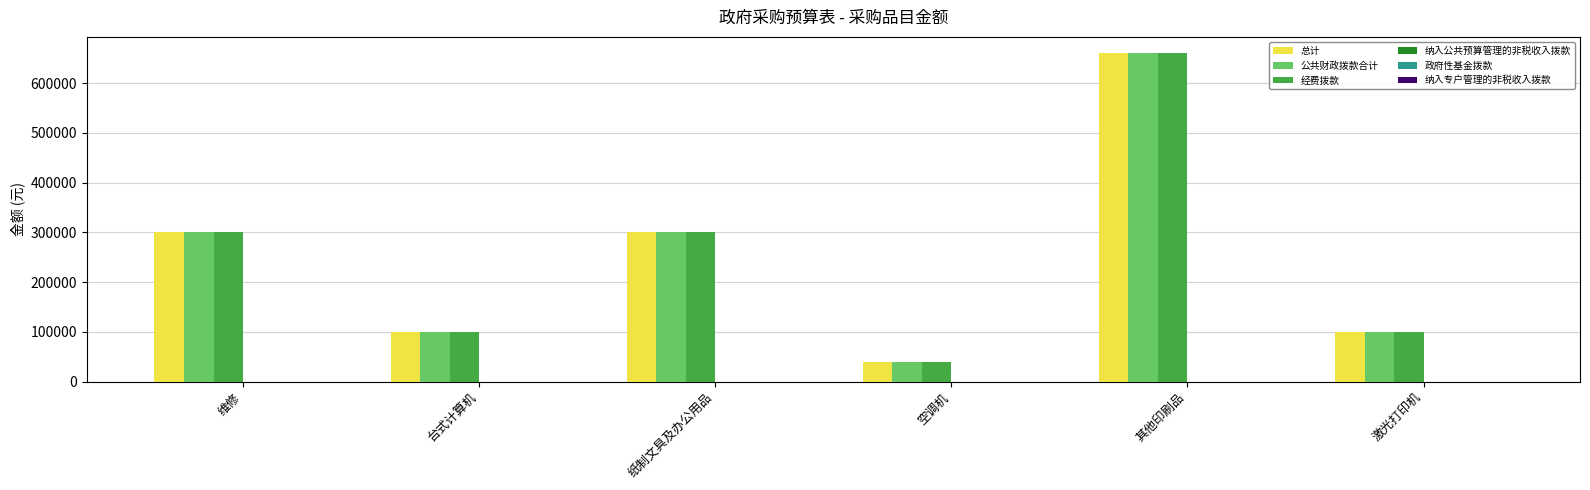

Read the 总计 value at 激光打印机.

100000